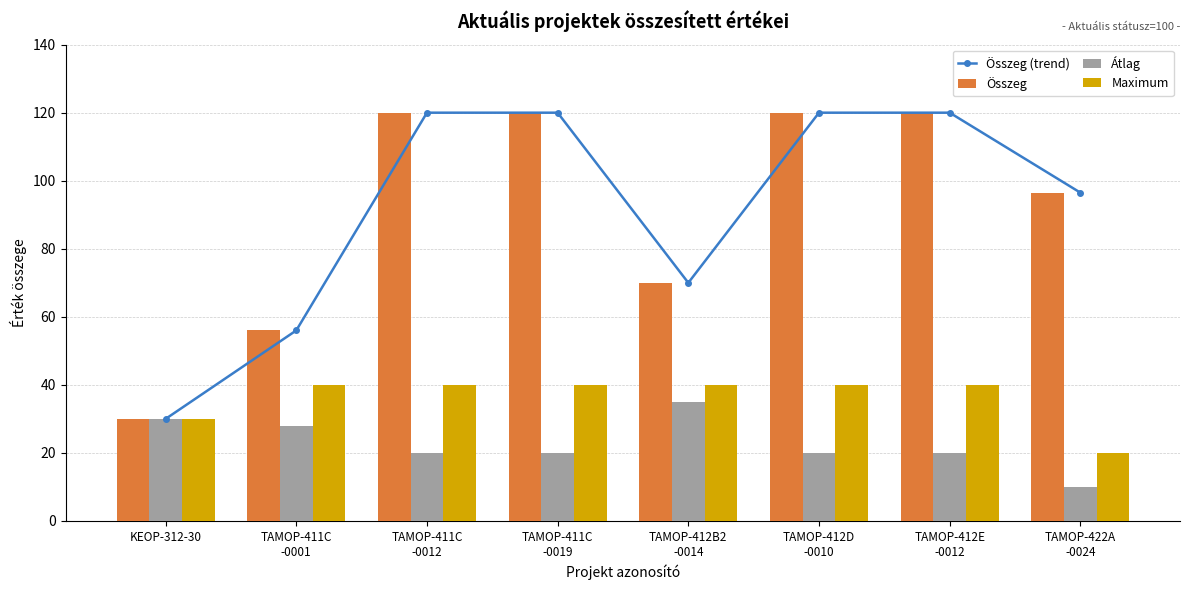

What is the sum of all Összeg (trend) values?

732.5